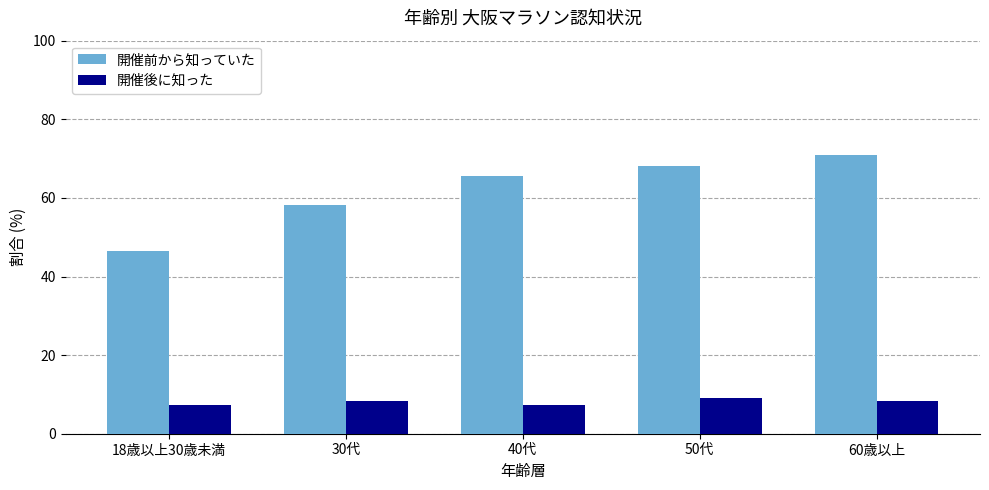

What is the lowest value of the 開催後に知った series?

7.2